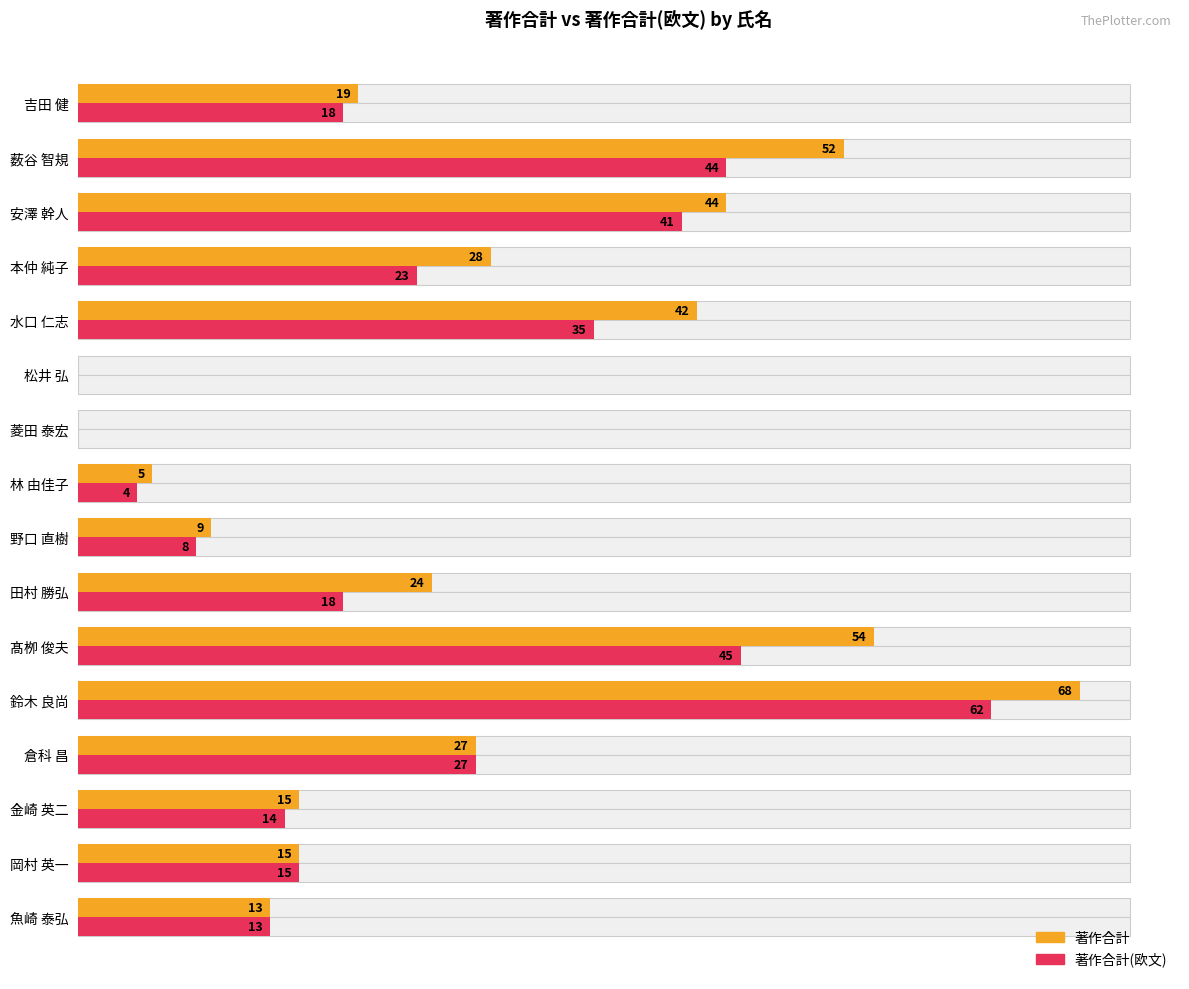

At how many categories does at least one series exceed 55?

1